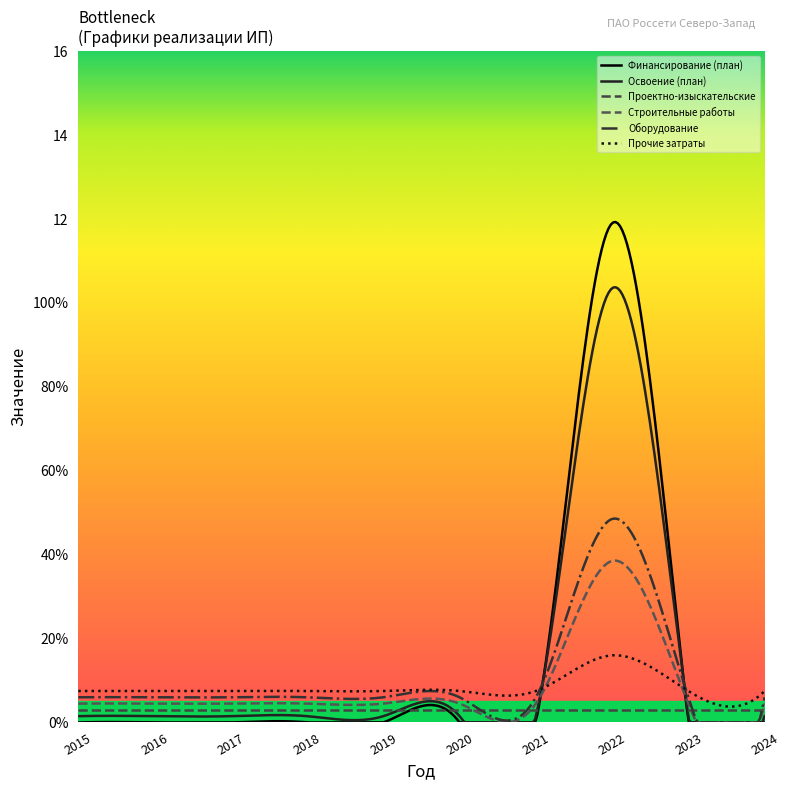

Is this an area chart (filled region under the line)?

No